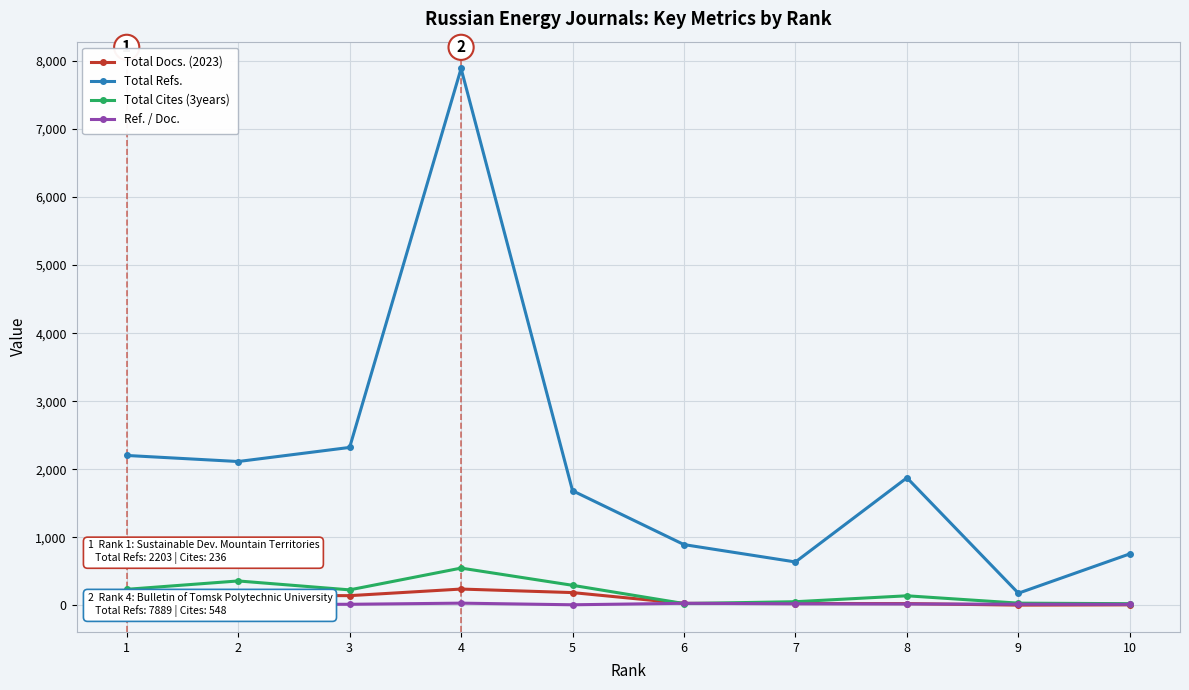

At how many categories does at least one series exceed 1027?

6